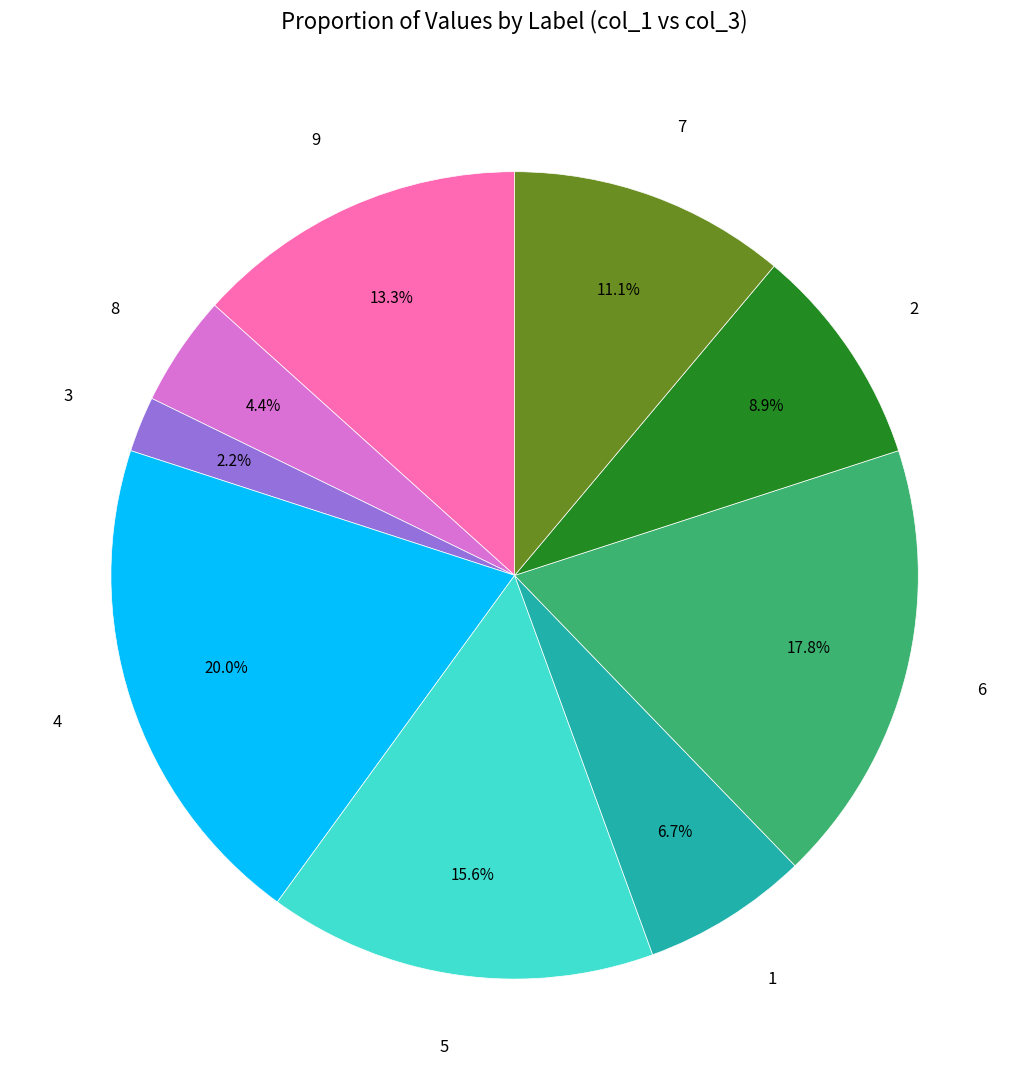

Is there a majority slice in this chart?

No